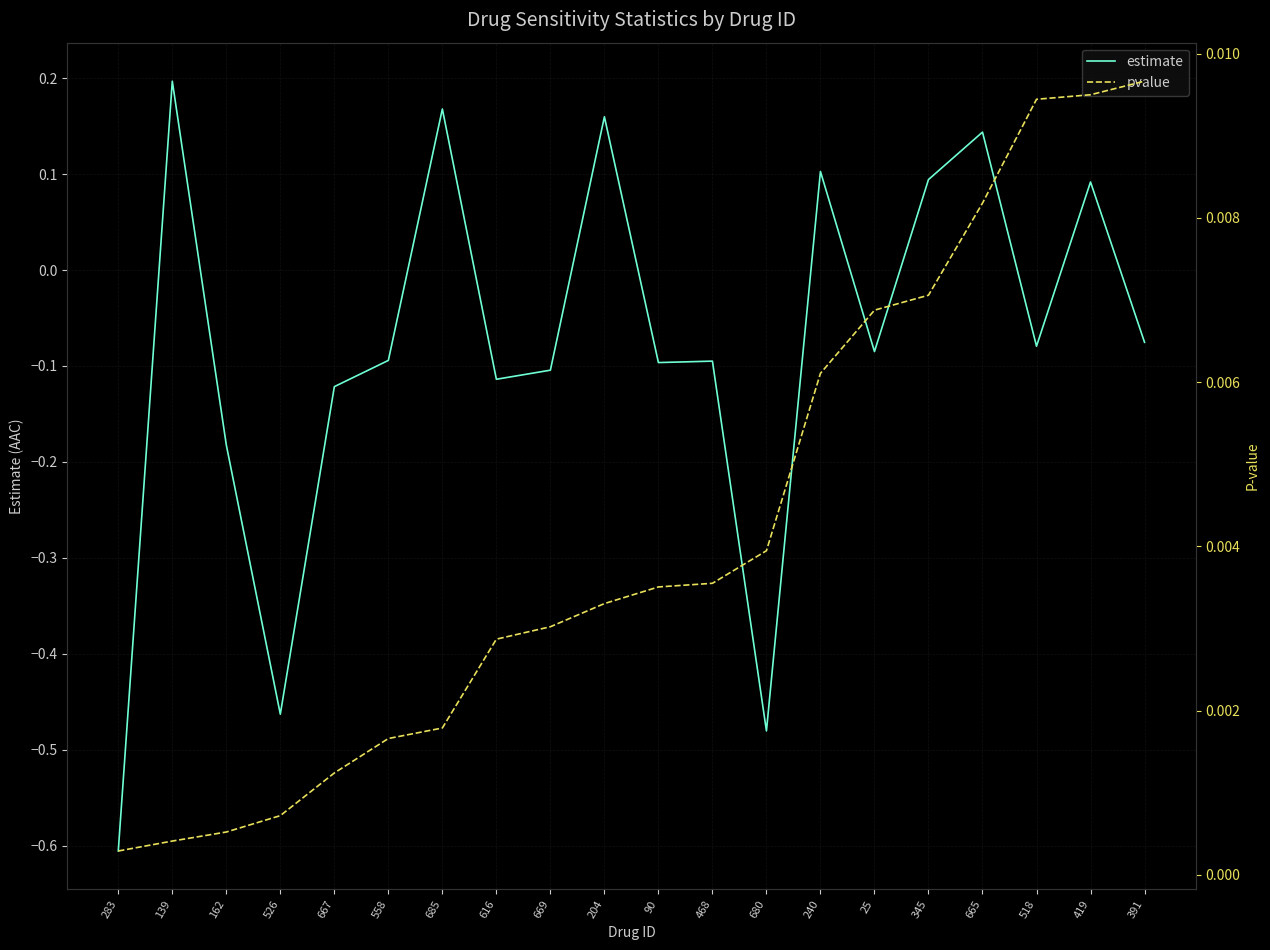

What is the minimum value shown in the chart?

-0.6